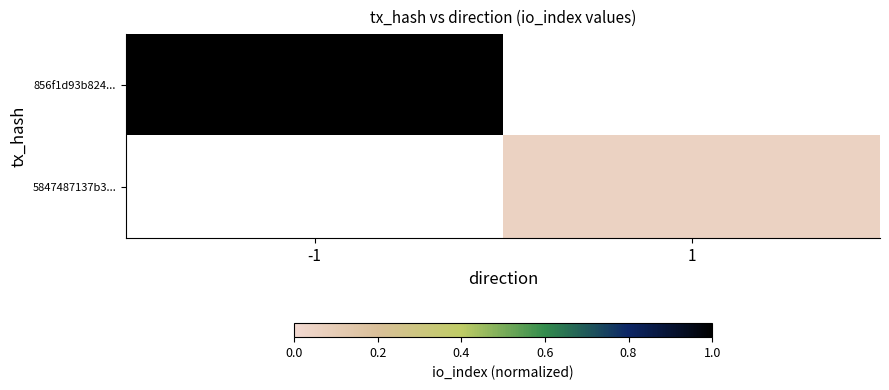

How many categories are shown in the chart?

2